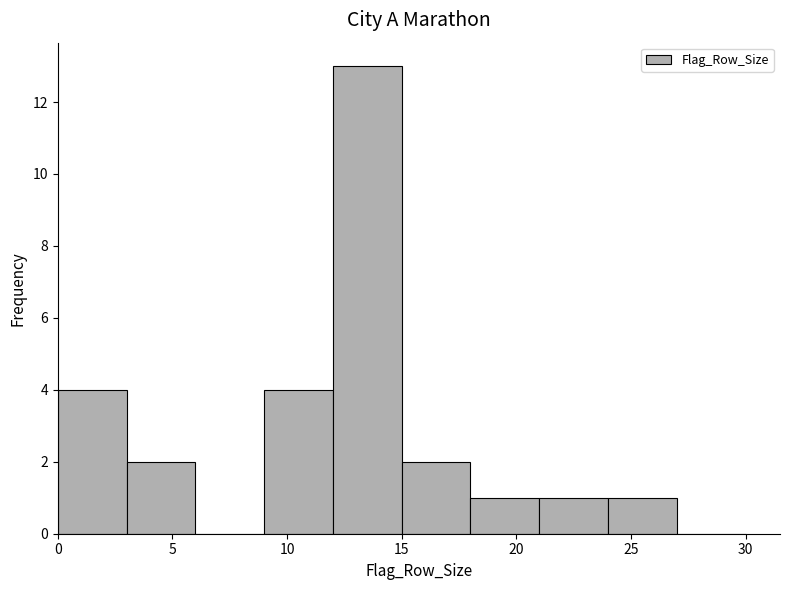

Over which range of the x-axis is the bar tallest?

12 to 15